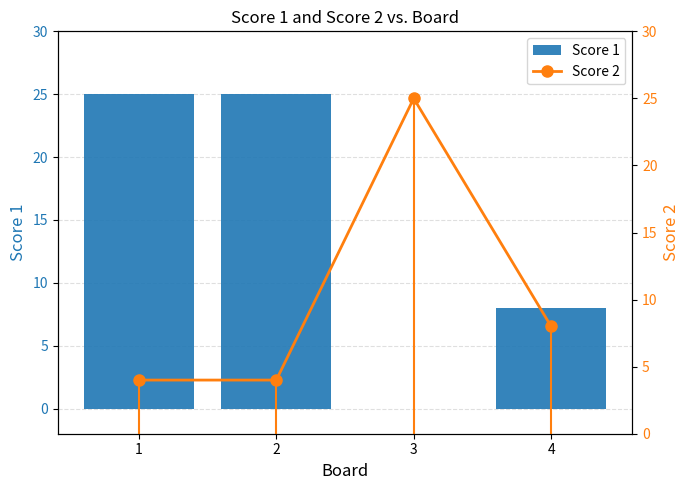

What is the sum of all Score 2 values?

41